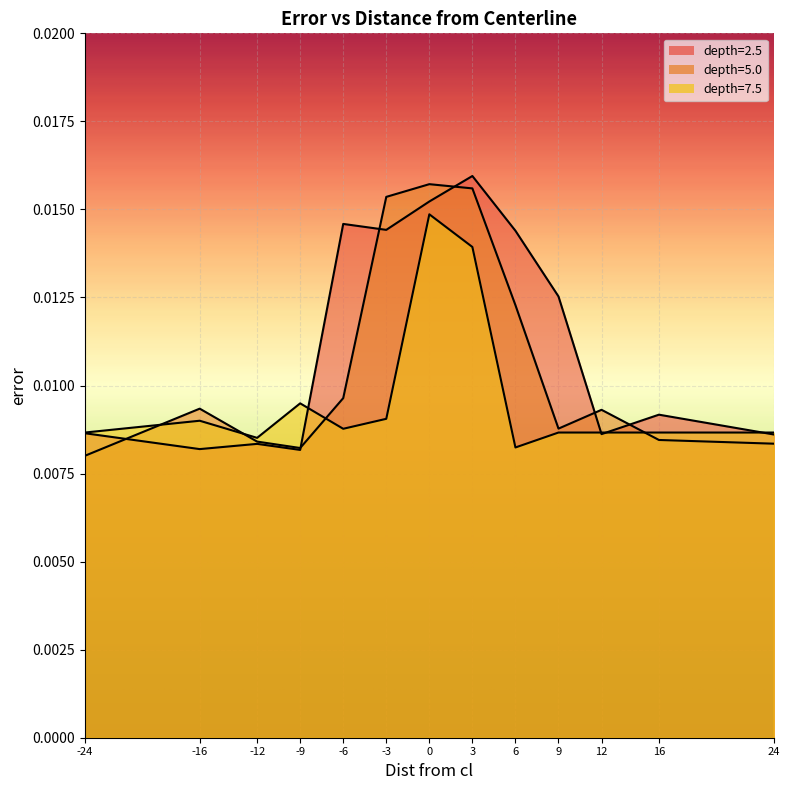

At how many categories does at least one series exceed 0?

13